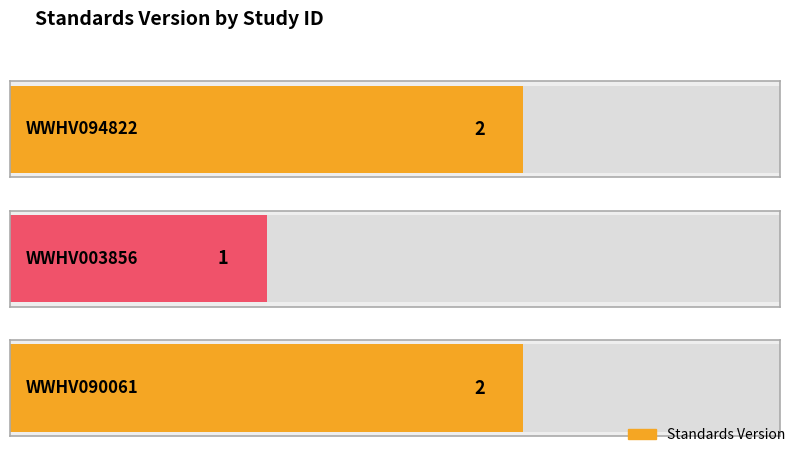

Rank the categories by value from lowest to highest.

WWHV003856, WWHV094822, WWHV090061